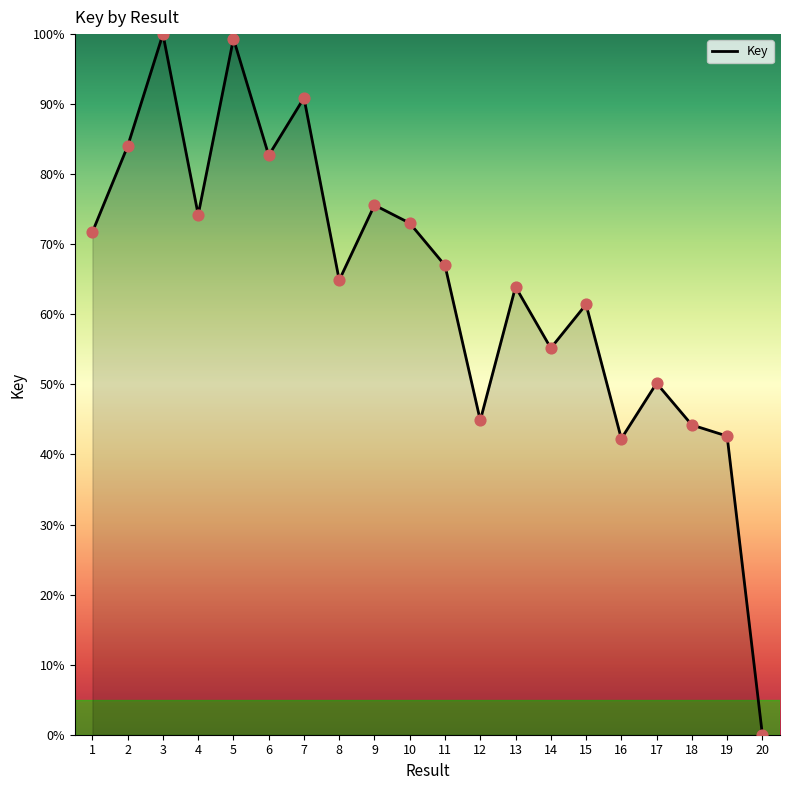

What is the ratio of the value at 1 to the value at 16?

1.7